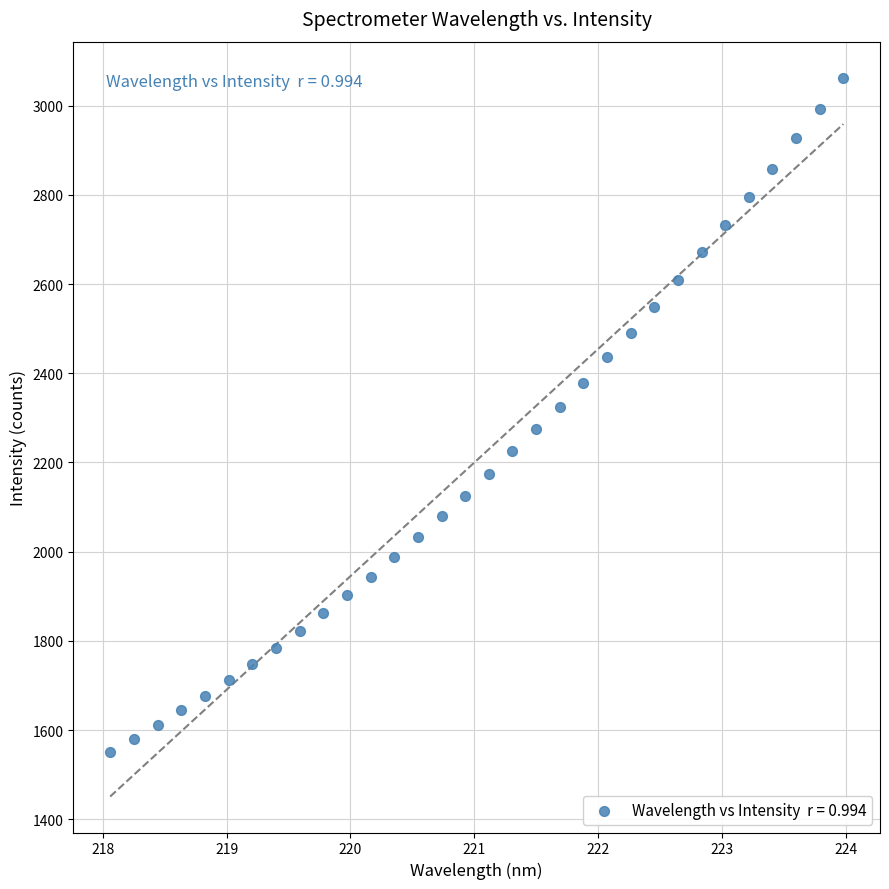

What is the range of X values (max minus min)?

5.9